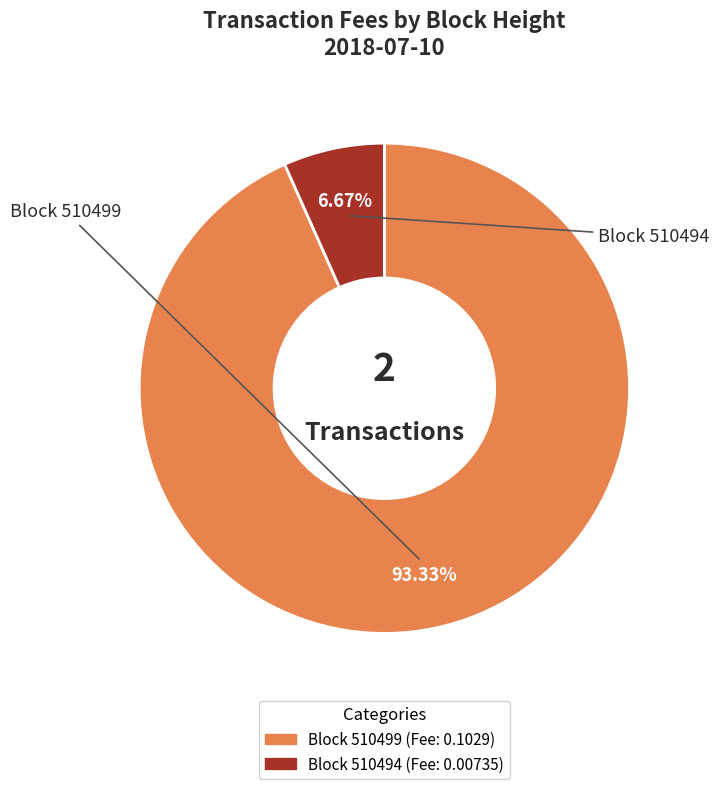

Is there any slice that represents more than half of the pie?

Yes